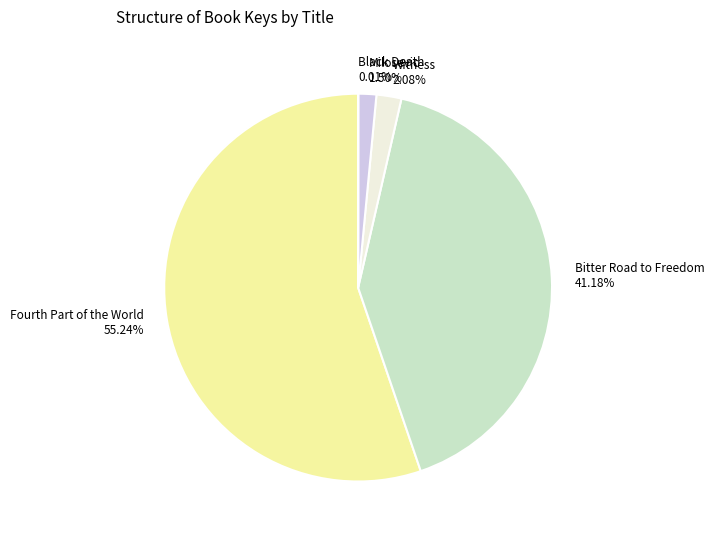

Does any single category account for the majority?

Yes